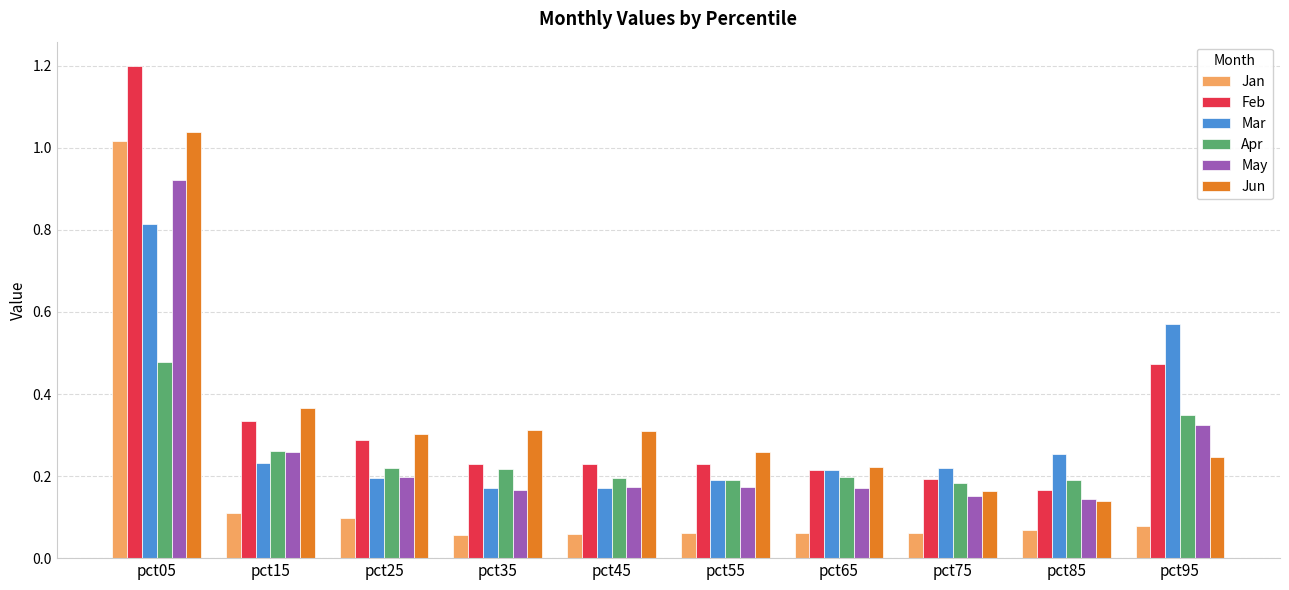

At which label does Jan reach its peak?

pct05